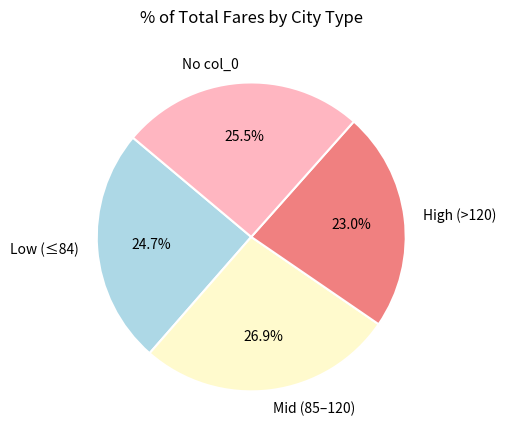

Which category has the biggest portion of the pie?

Mid (85–120)